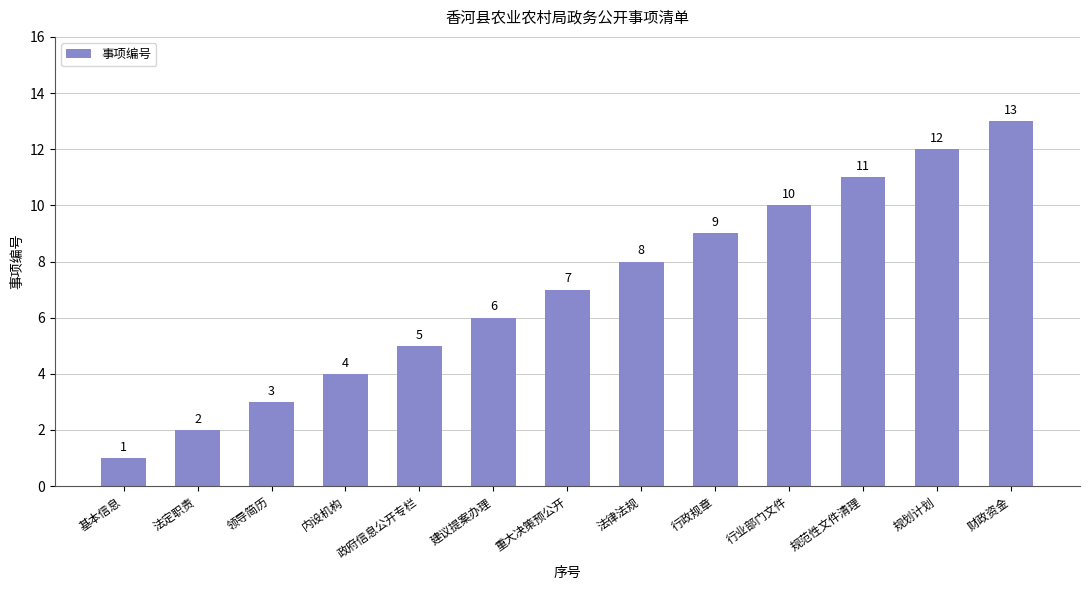

What is the change in value from 法定职责 to 规划计划?

+10